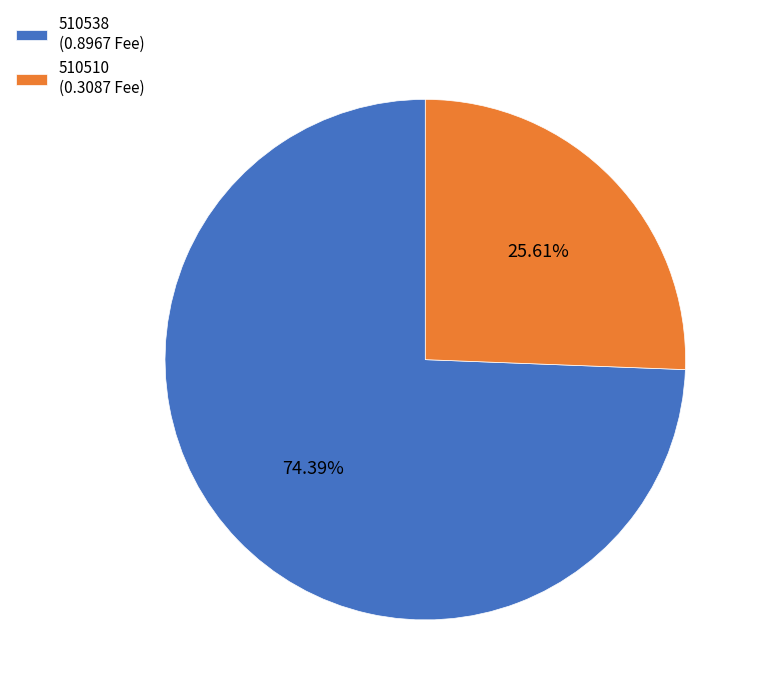

Which has a higher value, 510538 or 510510?

510538